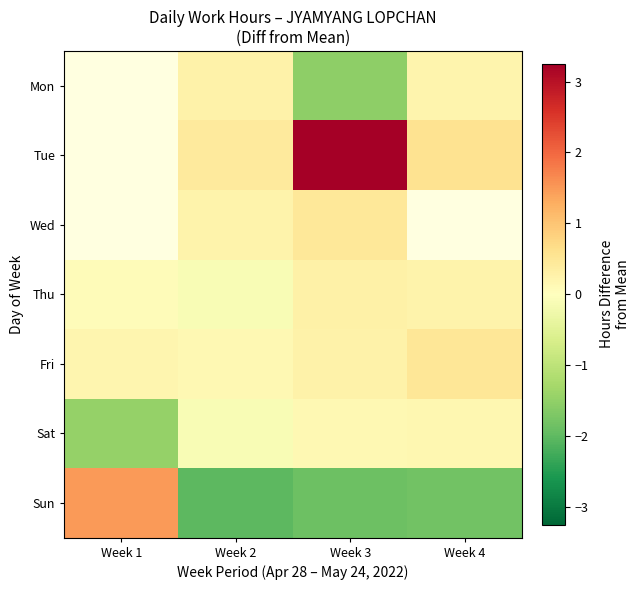

How many distinct data groups are displayed?

7